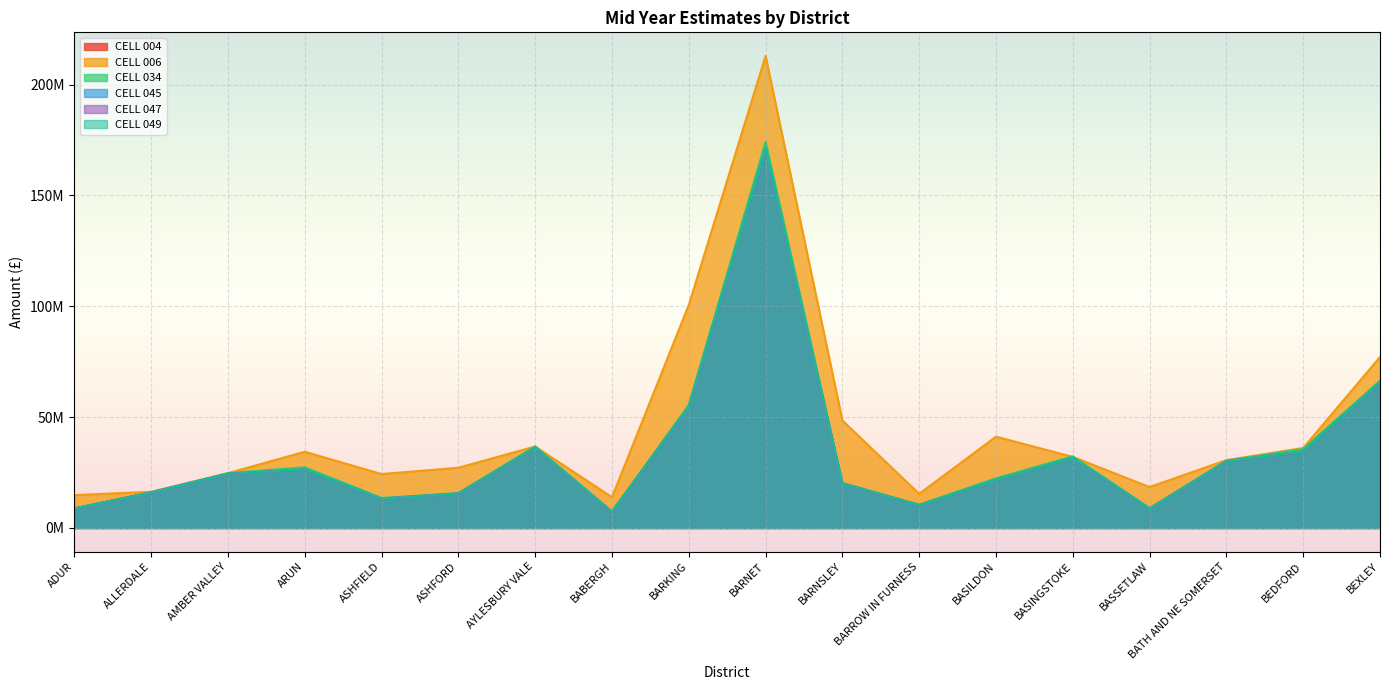

Reading left to right, list all the values displayed in this chart.

CELL 004: ADUR=8727801	ALLERDALE=16023452	AMBER VALLEY=24403925	ARUN=26382593	ASHFIELD=13208344	ASHFORD=15525000	AYLESBURY VALE=36258341	BABERGH=7287985	BARKING=54590106	BARNET=170976958	BARNSLEY=20128741	BARROW IN FURNESS=10242681	BASILDON=21611366	BASINGSTOKE=31629106	BASSETLAW=8652354	BATH AND NE SOMERSET=30132200	BEDFORD=34493562	BEXLEY=65699803
CELL 006: ADUR=14805028	ALLERDALE=16323158	AMBER VALLEY=24705155	ARUN=34380329	ASHFIELD=24307459	ASHFORD=27147308	AYLESBURY VALE=36747812	BABERGH=13859999	BARKING=100560107	BARNET=212890013	BARNSLEY=48476985	BARROW IN FURNESS=15365617	BASILDON=41177535	BASINGSTOKE=32054372	BASSETLAW=18446878	BATH AND NE SOMERSET=30590801	BEDFORD=36074118	BEXLEY=77095791
CELL 034: ADUR=8826627	ALLERDALE=16058167	AMBER VALLEY=24710943	ARUN=27373971	ASHFIELD=13514862	ASHFORD=15725000	AYLESBURY VALE=36740413	BABERGH=7315950	BARKING=55487412	BARNET=174109442	BARNSLEY=20268448	BARROW IN FURNESS=10531849	BASILDON=22423656	BASINGSTOKE=32262576	BASSETLAW=8949784	BATH AND NE SOMERSET=30300000	BEDFORD=35630924	BEXLEY=66399663
CELL 045: ADUR=8712632	ALLERDALE=16008461	AMBER VALLEY=24387261	ARUN=26360838	ASHFIELD=13187929	ASHFORD=15510000	AYLESBURY VALE=36242607	BABERGH=7279052	BARKING=54578787	BARNET=170960597	BARNSLEY=20059278	BARROW IN FURNESS=10228720	BASILDON=21586665	BASINGSTOKE=31598008	BASSETLAW=8616102	BATH AND NE SOMERSET=30114200	BEDFORD=34485553	BEXLEY=65675030
CELL 047: ADUR=8727801	ALLERDALE=16023452	AMBER VALLEY=24403925	ARUN=26382593	ASHFIELD=13208344	ASHFORD=15525000	AYLESBURY VALE=36258341	BABERGH=7287985	BARKING=54590106	BARNET=170976958	BARNSLEY=20128741	BARROW IN FURNESS=10242681	BASILDON=21611366	BASINGSTOKE=31629106	BASSETLAW=8652354	BATH AND NE SOMERSET=30132200	BEDFORD=34493562	BEXLEY=65699803
CELL 049: ADUR=8727801	ALLERDALE=16023452	AMBER VALLEY=24403925	ARUN=26382593	ASHFIELD=13208344	ASHFORD=15525000	AYLESBURY VALE=36258341	BABERGH=7287985	BARKING=54590106	BARNET=170976958	BARNSLEY=20128741	BARROW IN FURNESS=10242681	BASILDON=21611366	BASINGSTOKE=31629106	BASSETLAW=8652354	BATH AND NE SOMERSET=30132200	BEDFORD=34493562	BEXLEY=65699803